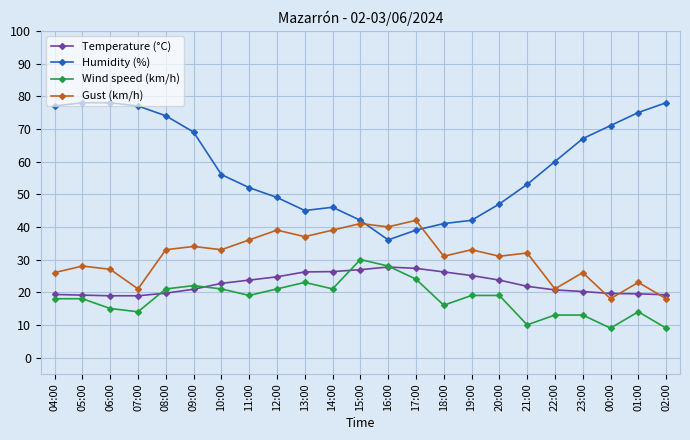

In Gust (km/h), how many points are higher than both neighbors (excluding endpoints)?

9